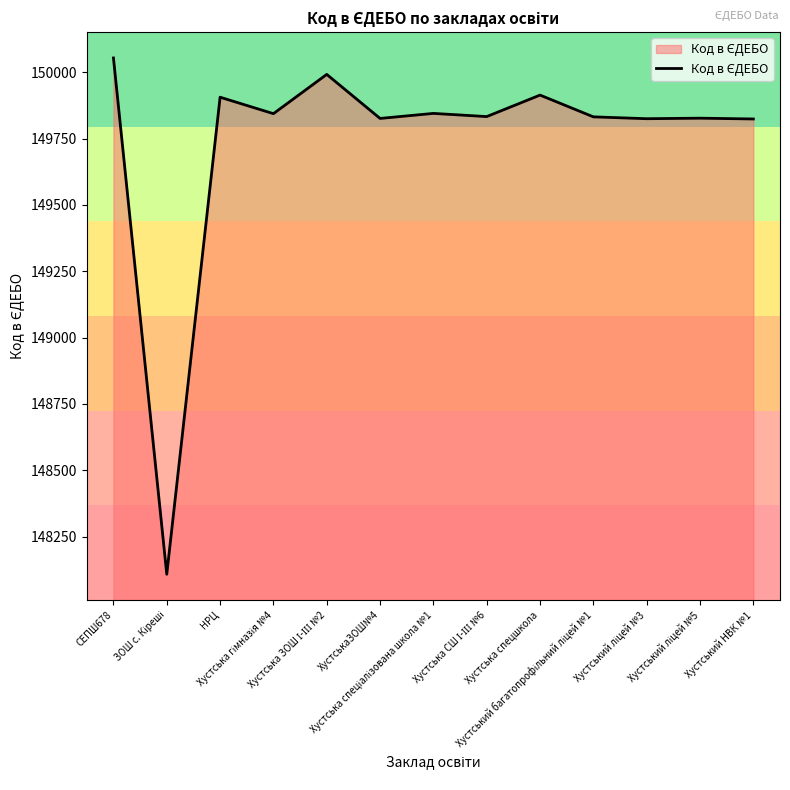

What is the approximate value at СЕПШ678, to the nearest 10?

150050